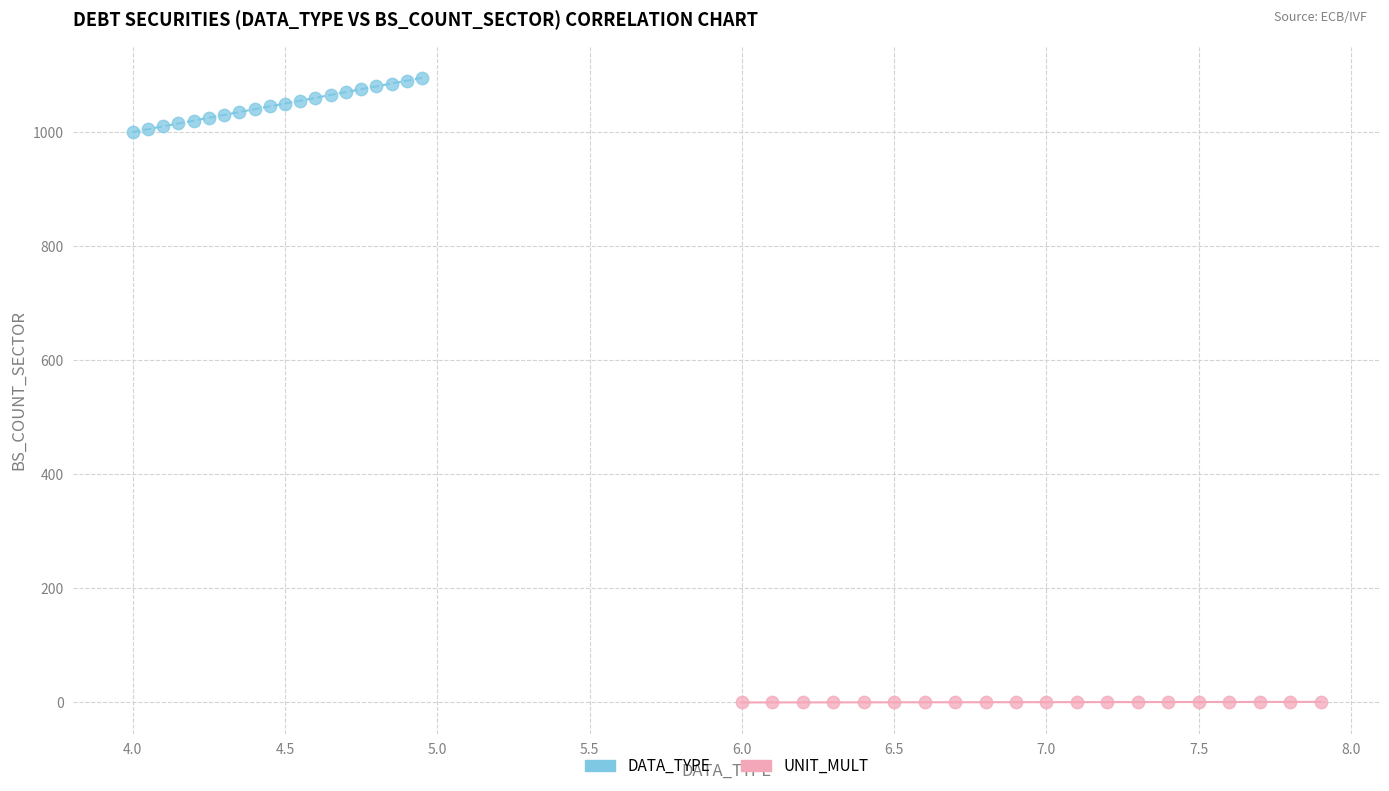

Which series has the widest spread of Y values?

DATA_TYPE